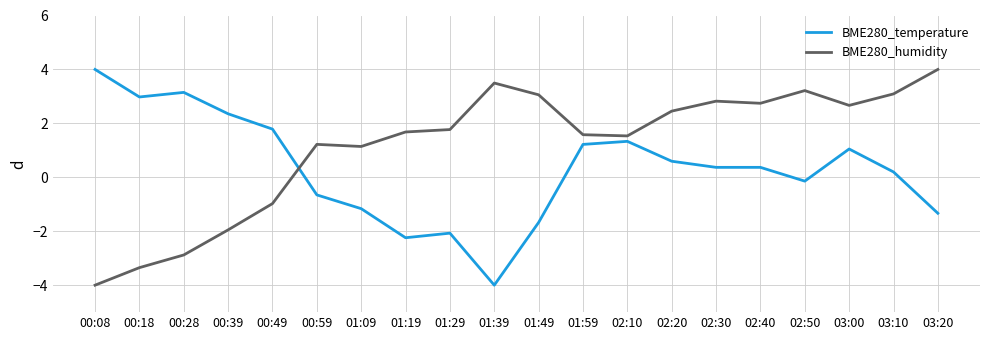

Rank the series by their average value, from lowest to highest.

BME280_temperature, BME280_humidity